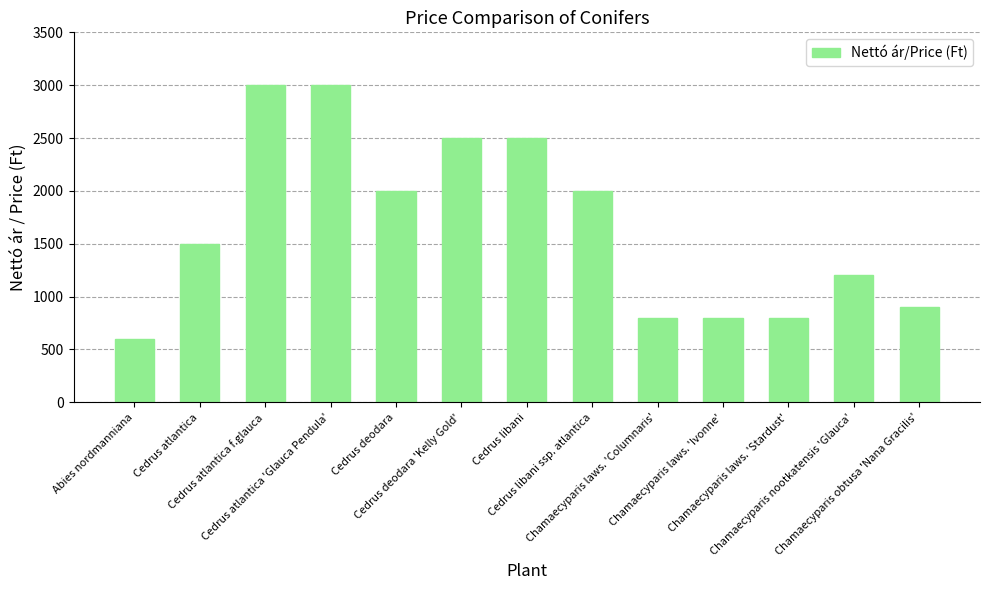

What is the label of the 12th bar from the right?

Cedrus atlantica